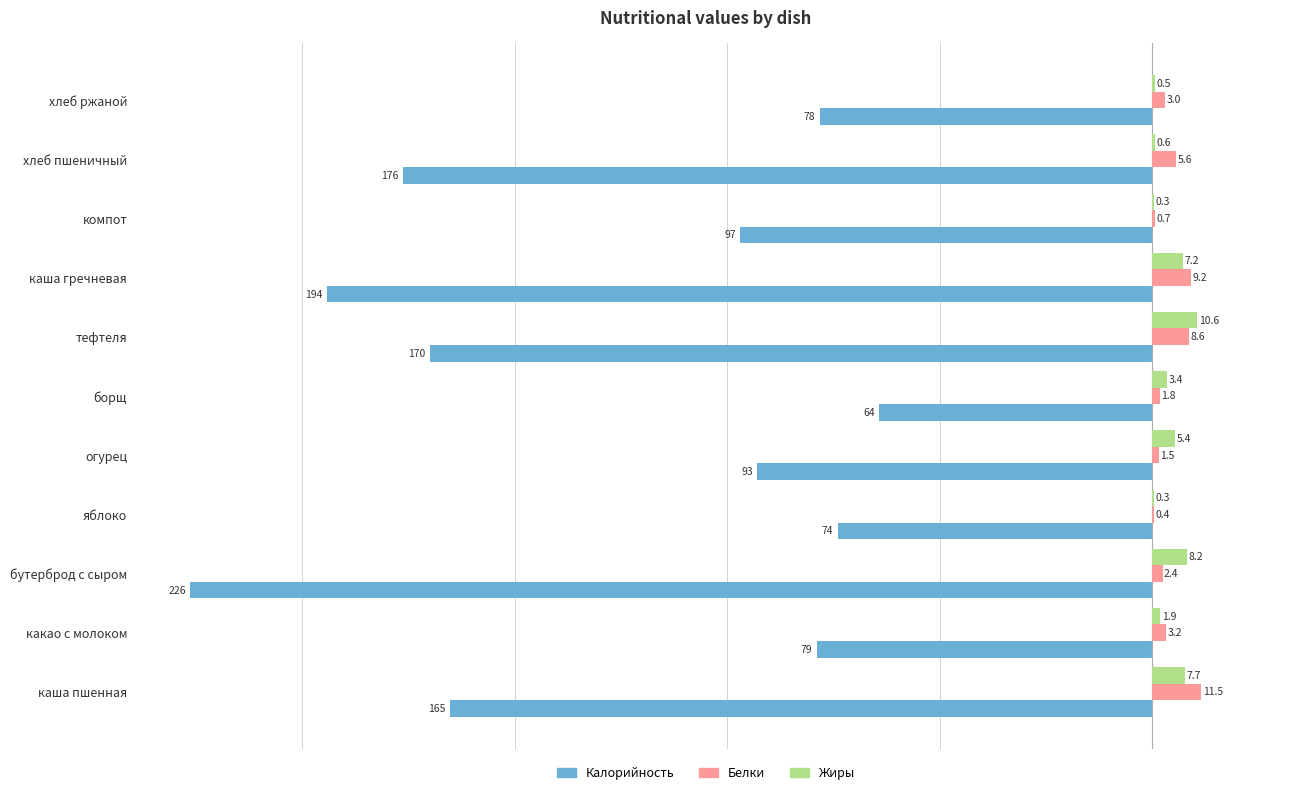

Between огурец and компот, which series saw the biggest shift?

Жиры